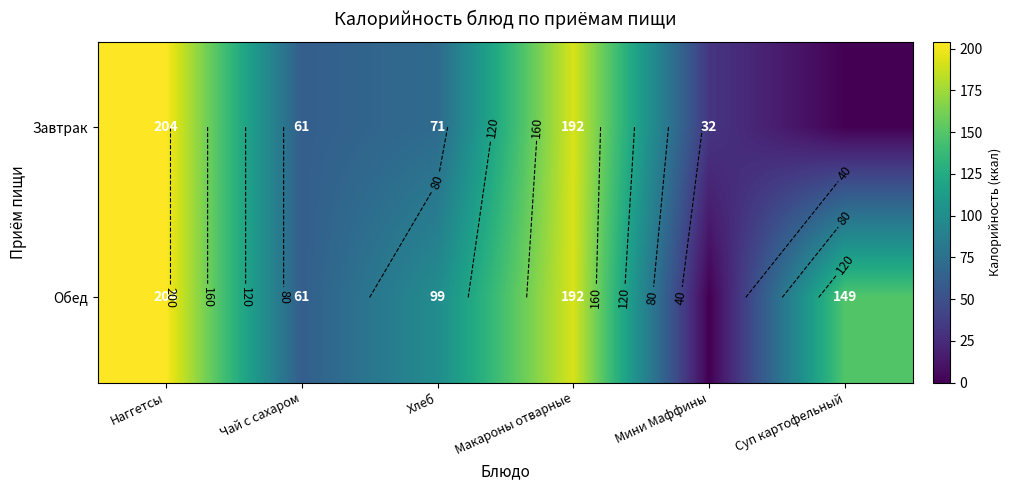

At which label does Обед reach its peak?

Наггетсы